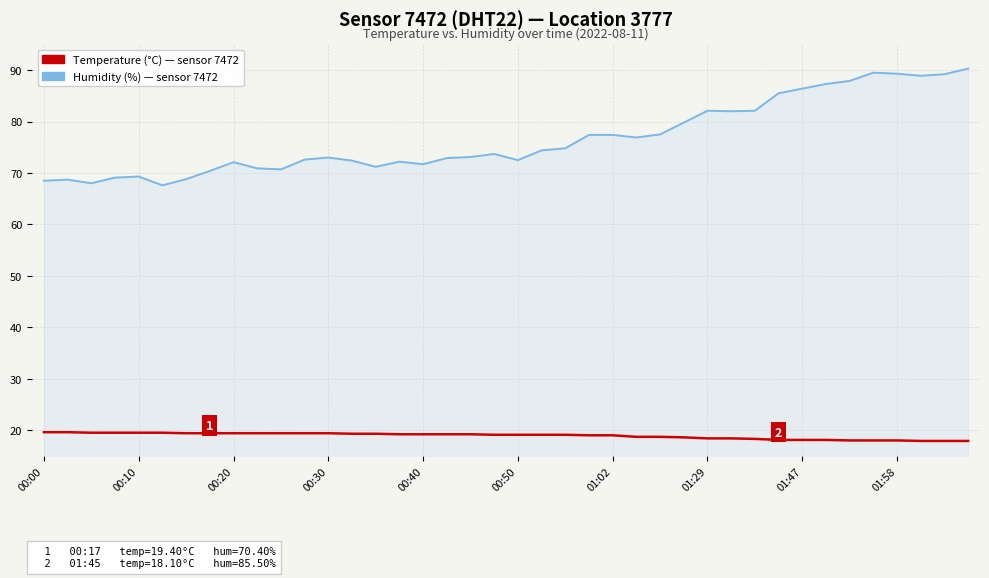

What is the smallest value displayed?

17.9